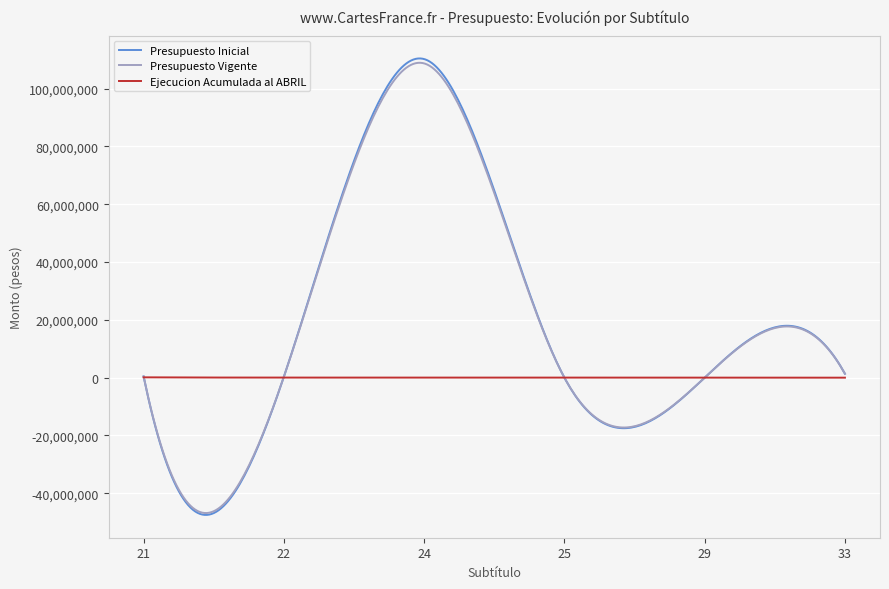

What is the greatest value displayed?

110448786.3